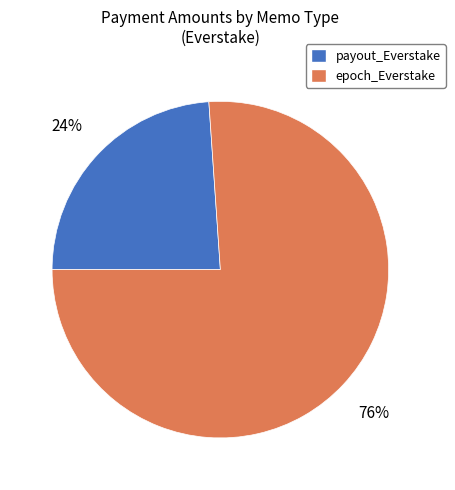

Is there a majority slice in this chart?

Yes